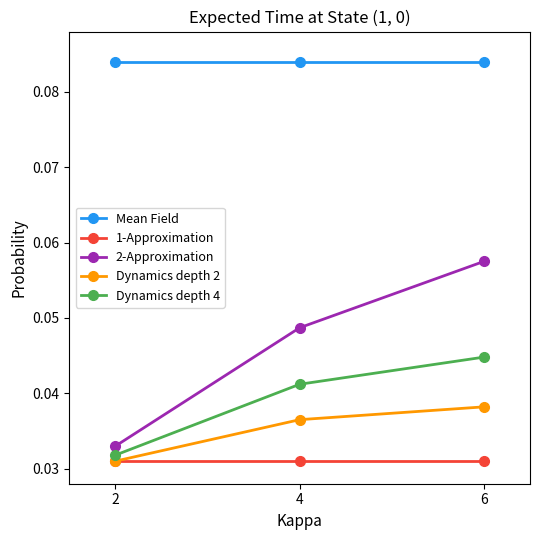

How many data points does each series have?

3